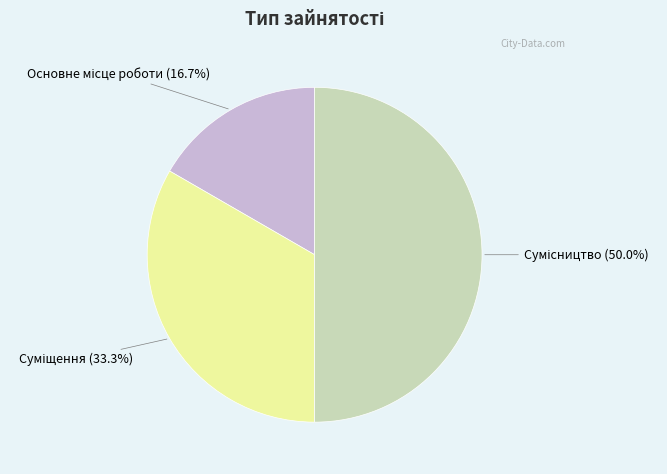

Count the number of slices in the pie.

3